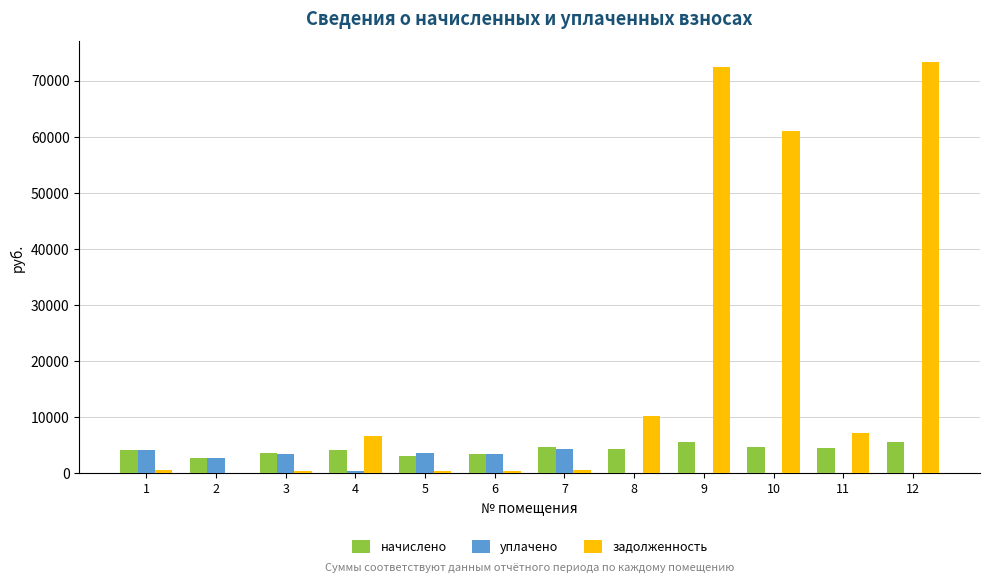

What is the total value across all series at 6?

7174.2